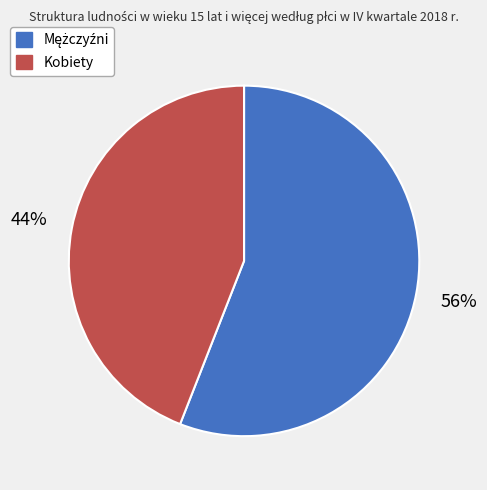

Does any single category account for the majority?

Yes